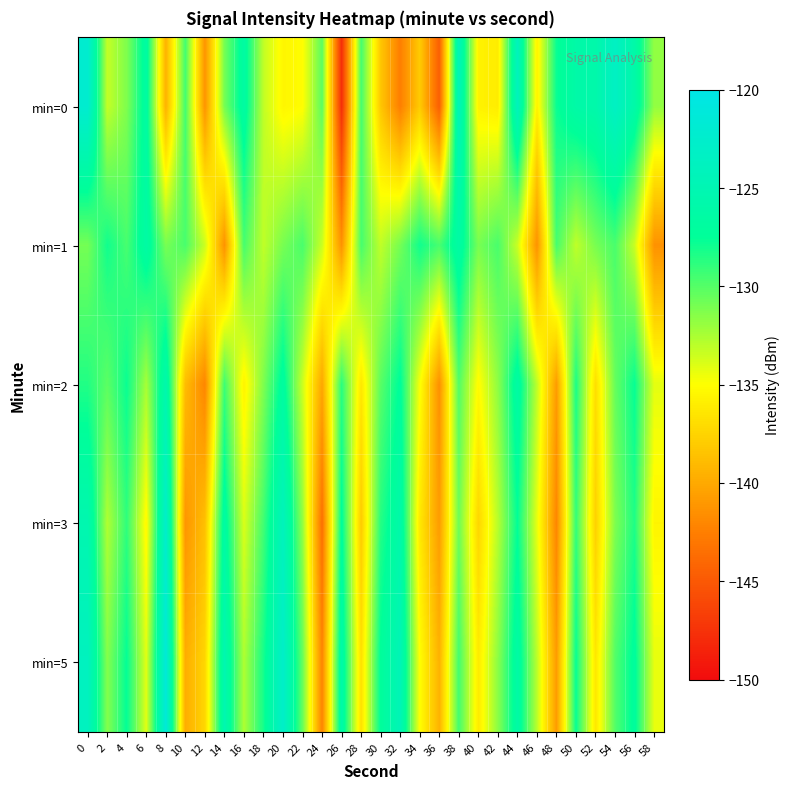

Which series changed the most between 18 and 48?

min=5